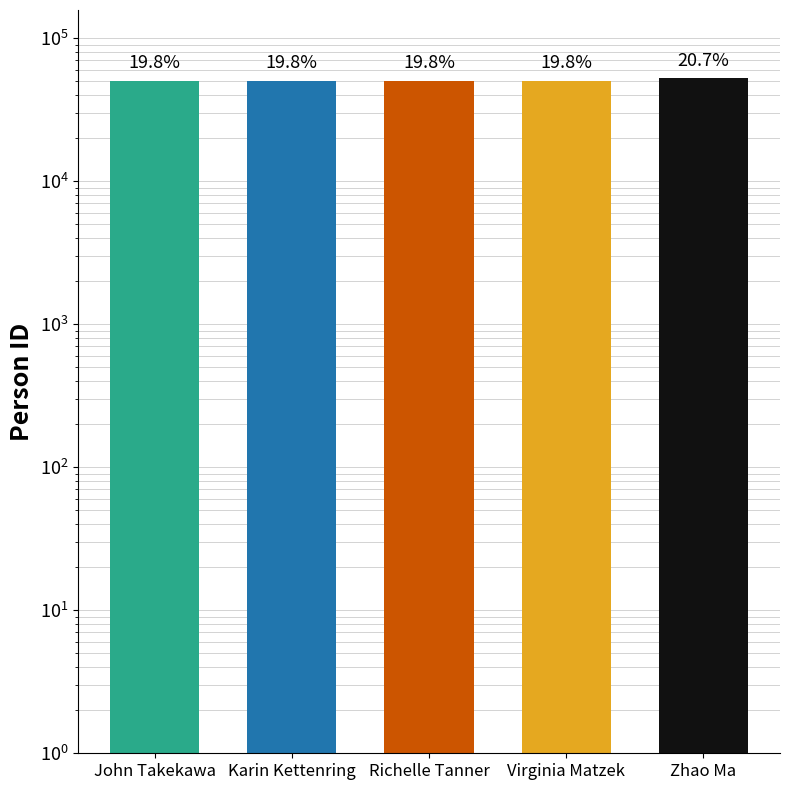

What is the difference between the second highest and second lowest values?

4